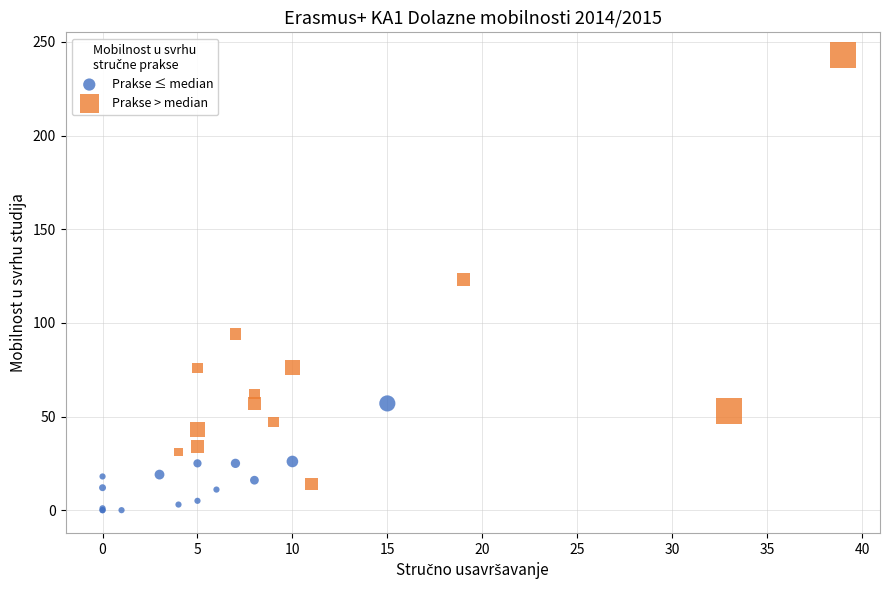

Which series has the widest spread of Y values?

Prakse > median